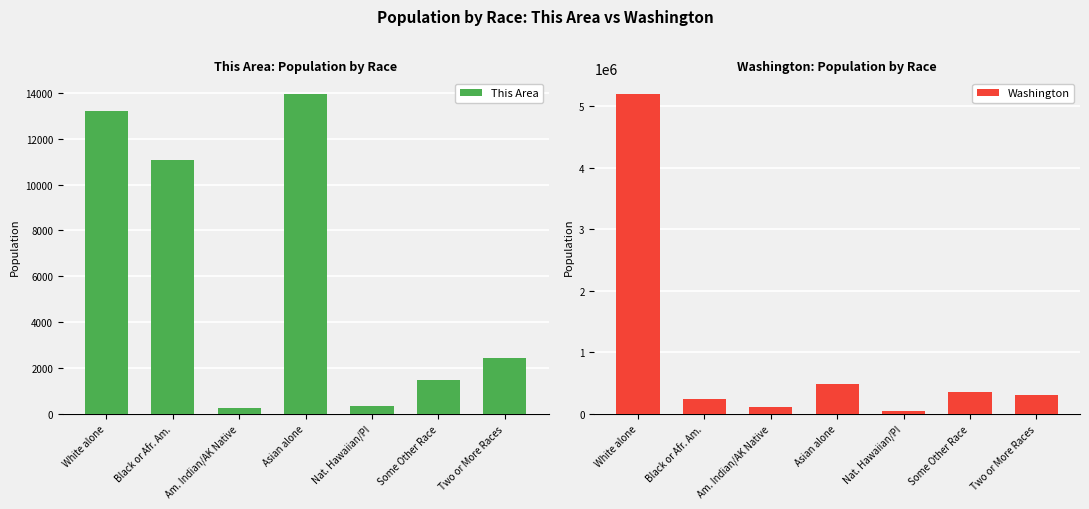

What is the label of the 3rd bar from the left?

Am. Indian/AK Native